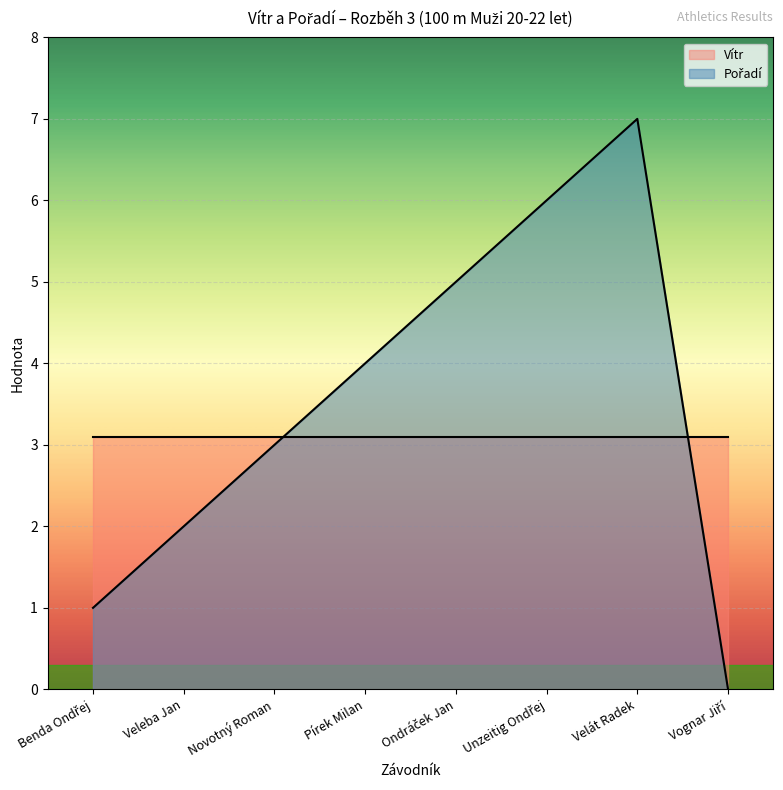

What value does the Vítr series have at Novotný Roman?

3.1